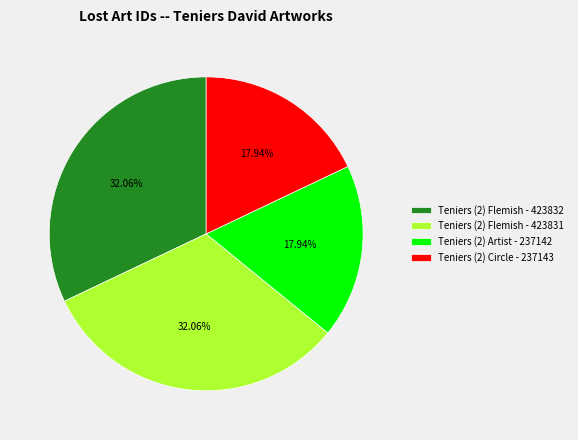

Is there a majority slice in this chart?

No